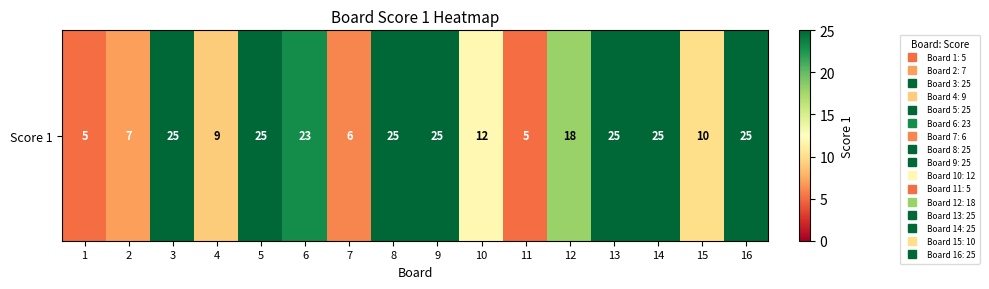

What is the approximate value at 10?

12